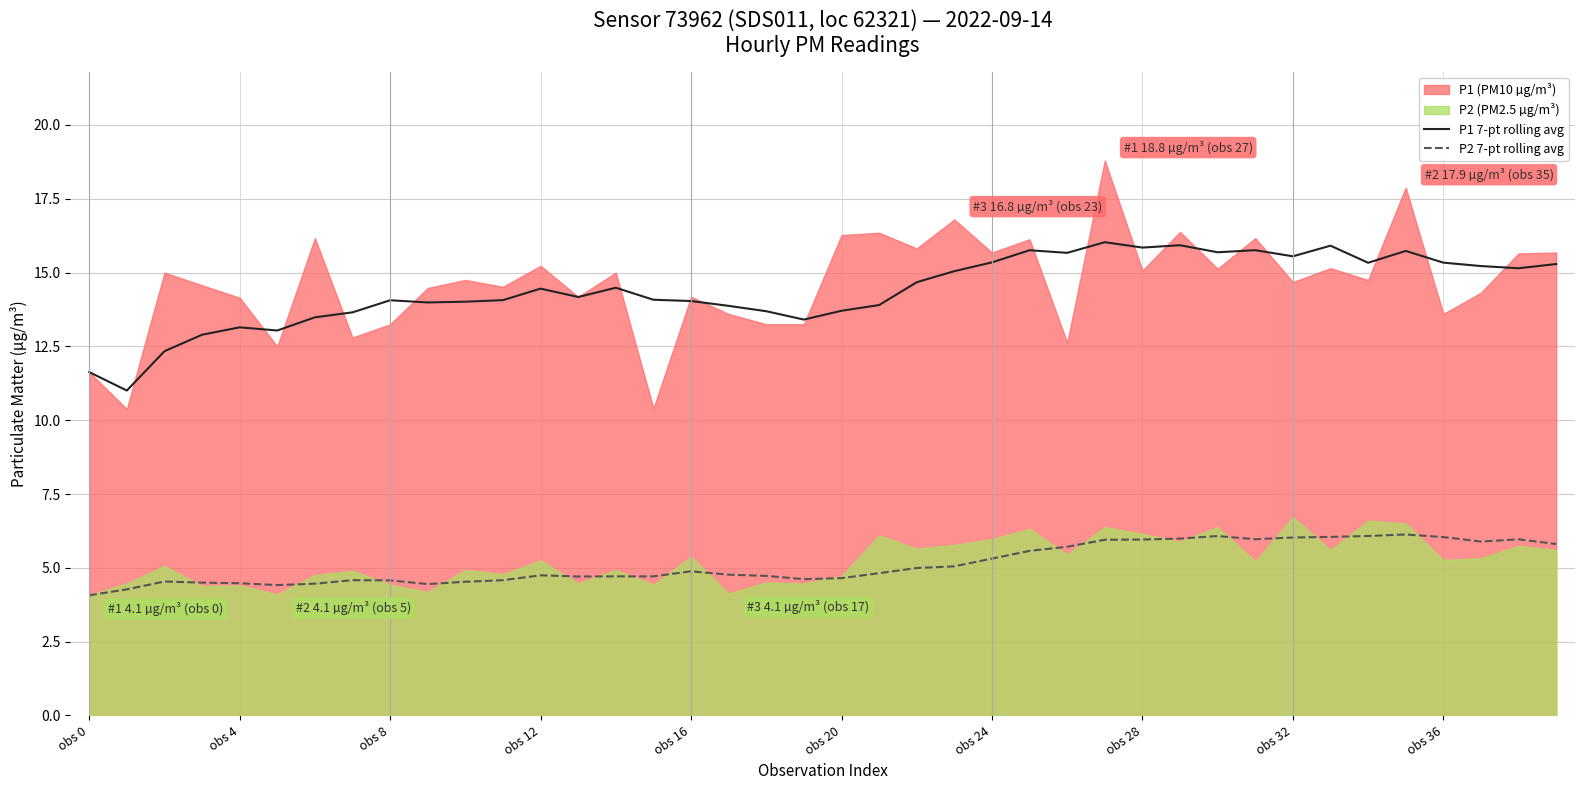

At which category is the sum across all series the highest?

27